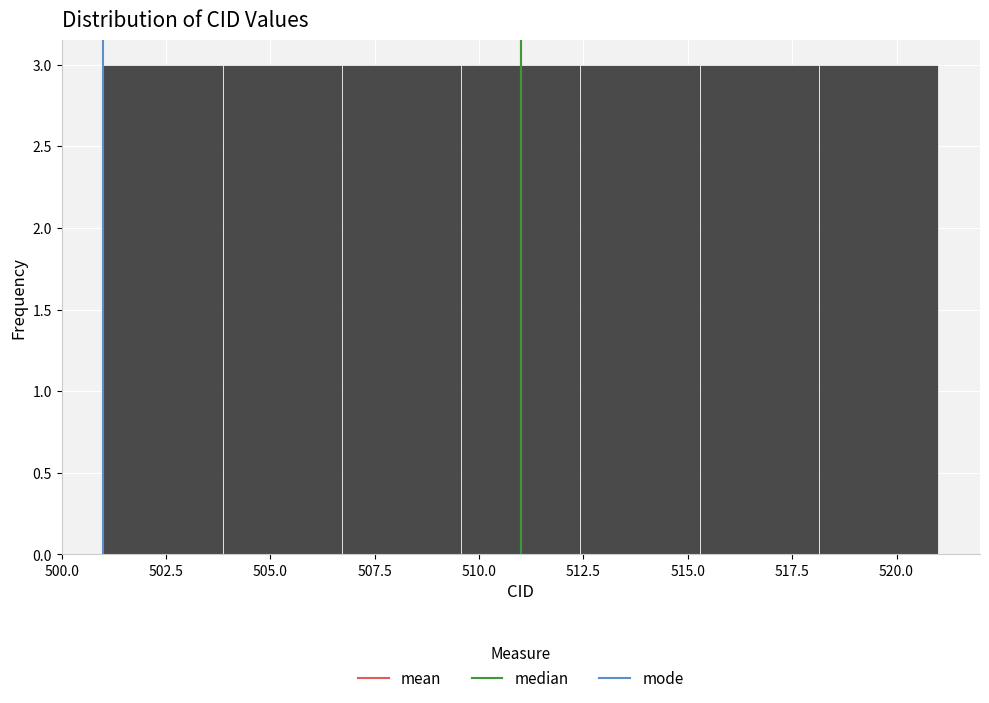

Reading left to right, transcribe this chart: for each bar, give the range it covers on the x-axis and its height. Neither the bar edges nor the heights are printed on the chart, so give them approximately, as read against the axes.

501.0 to 504.0: 3
504.0 to 506.5: 3
506.5 to 509.5: 3
509.5 to 512.5: 3
512.5 to 515.5: 3
515.5 to 518.0: 3
518.0 to 521.0: 3